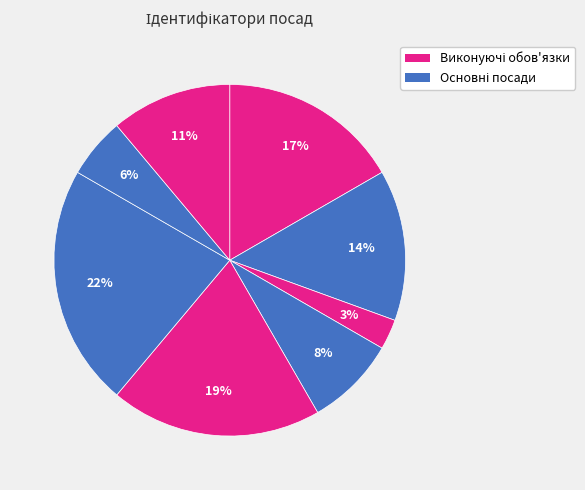

Count the number of slices in the pie.

8